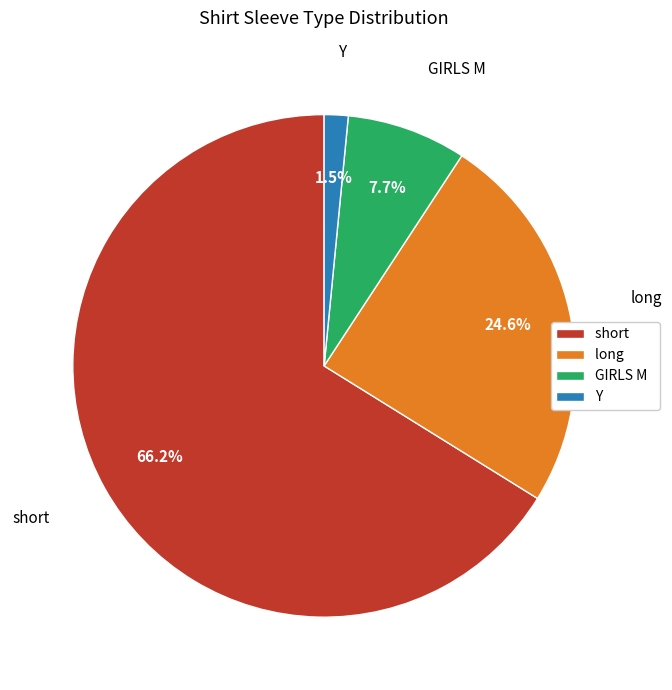

Which category has the biggest portion of the pie?

short